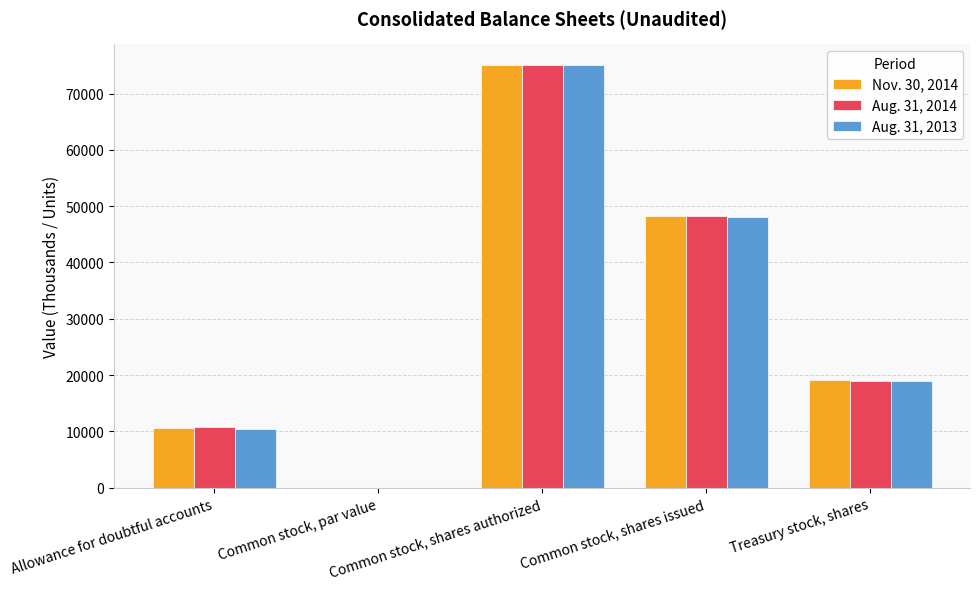

What is the greatest value displayed?

75000